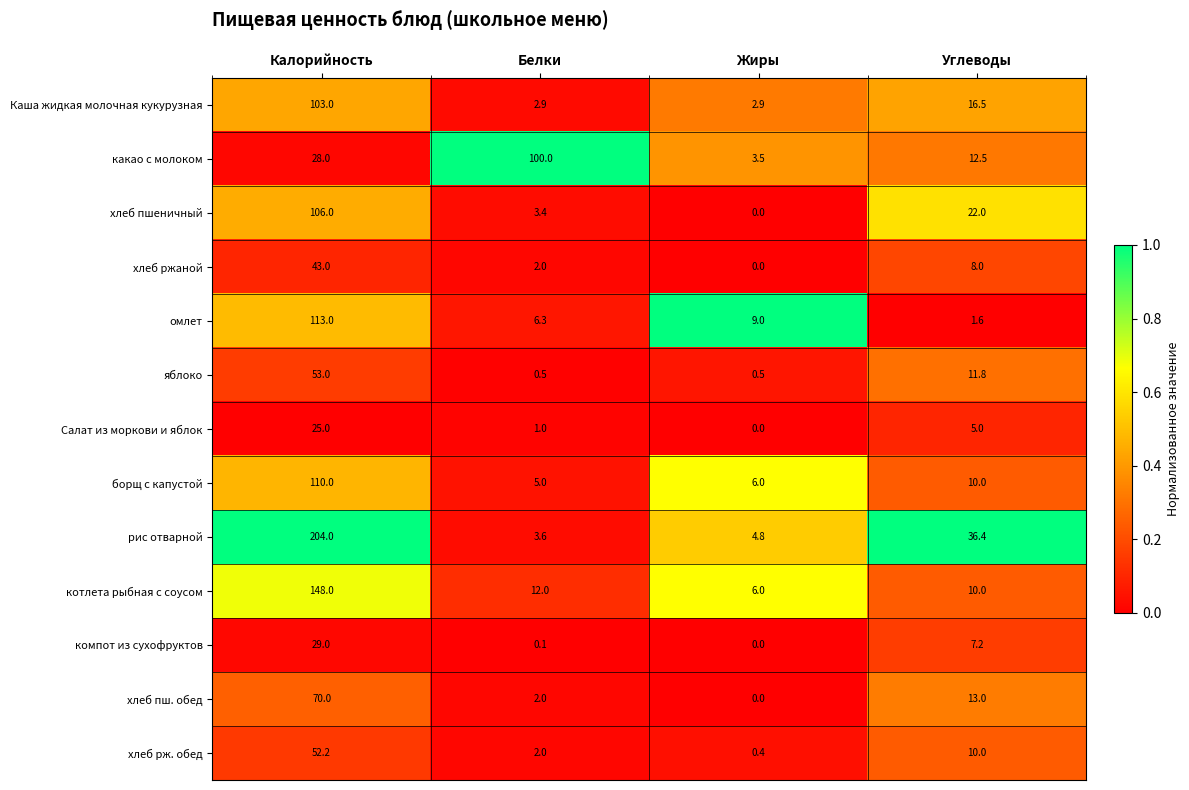

How many series are shown in this chart?

13